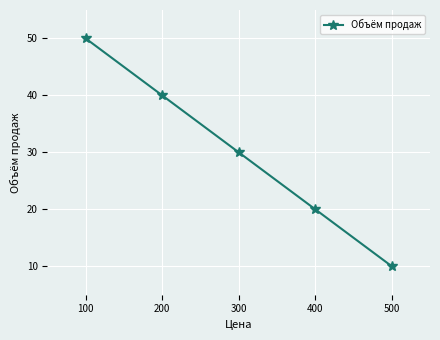

Which category has the lowest value across all series?

500